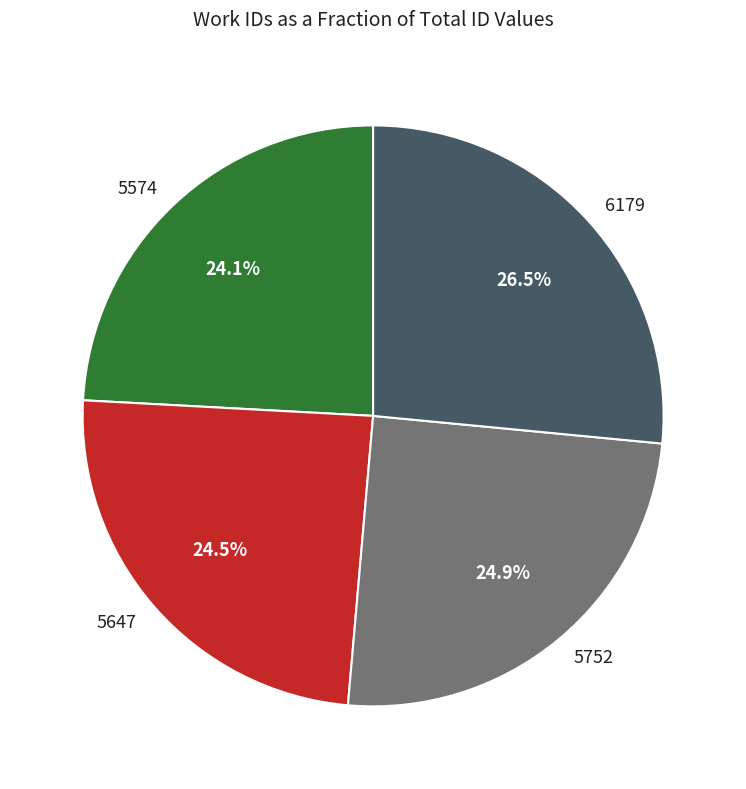

Count the number of slices in the pie.

4